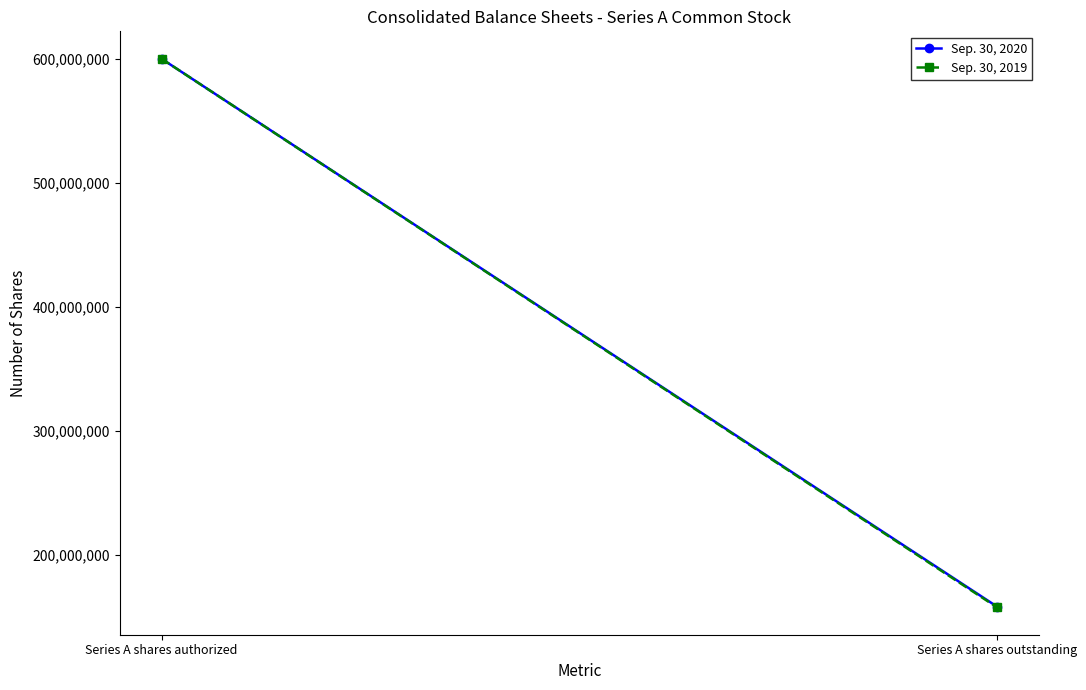

Rank the series by their average value, from highest to lowest.

Sep. 30, 2020, Sep. 30, 2019